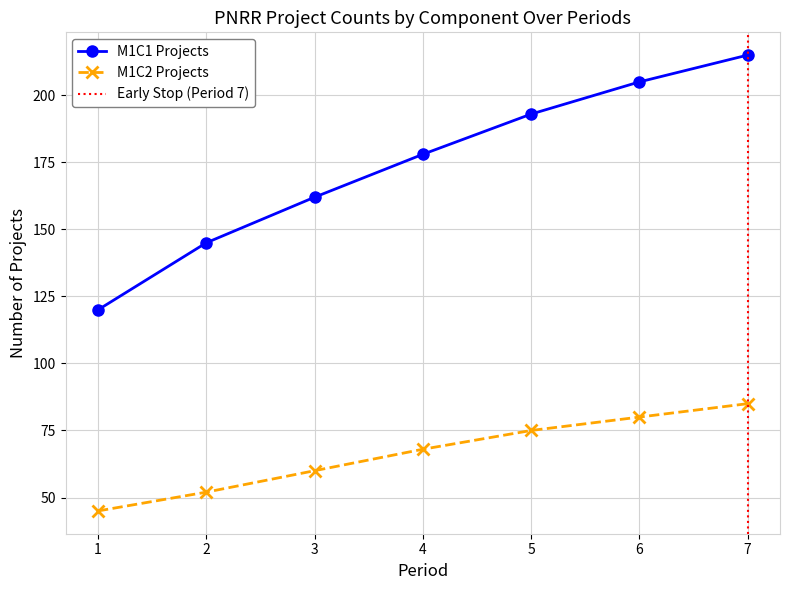

List the labels in order of M1C2 Projects value, smallest first.

1, 2, 3, 4, 5, 6, 7